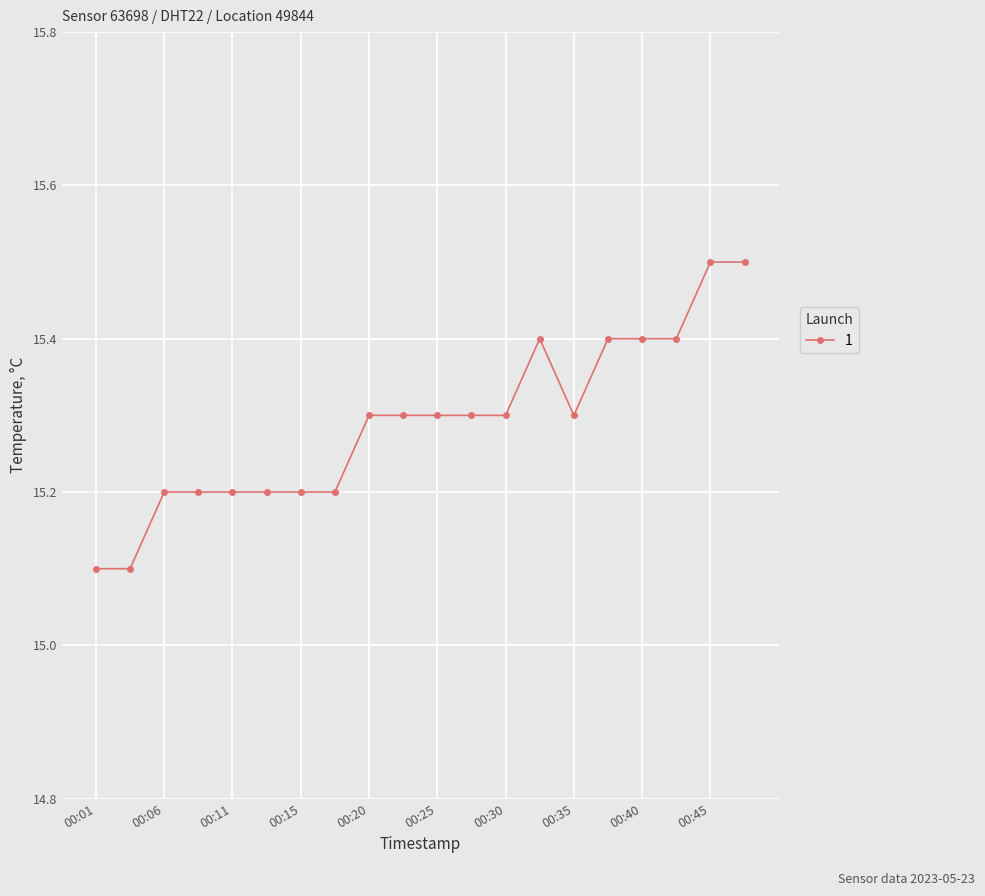

What is the average value?

15.3